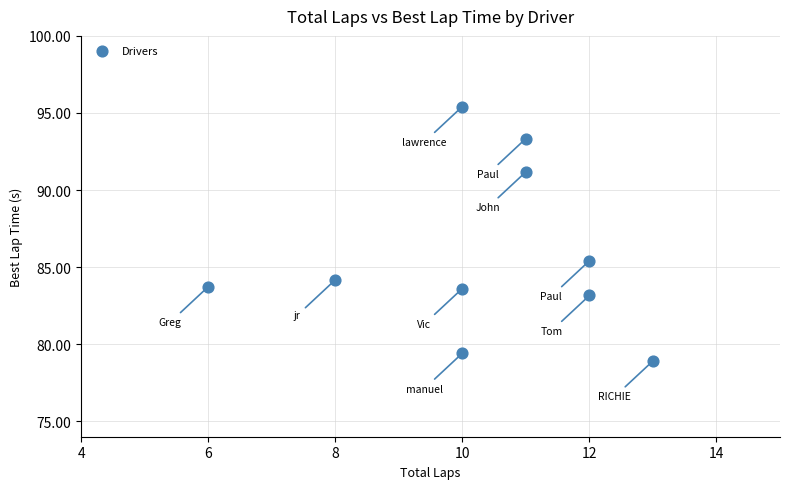

What is the range of Y values (max minus min)?

16.5